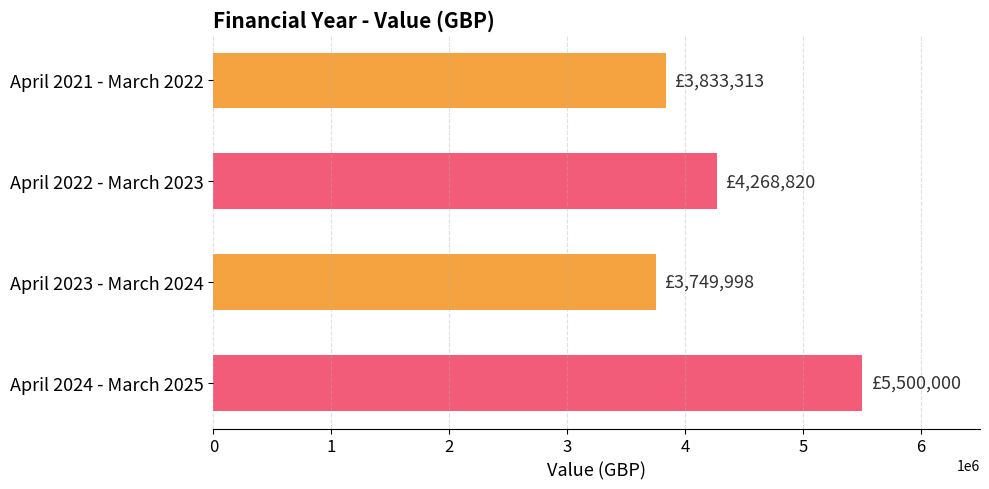

What is the label of the 4th bar from the top?

April 2024 - March 2025